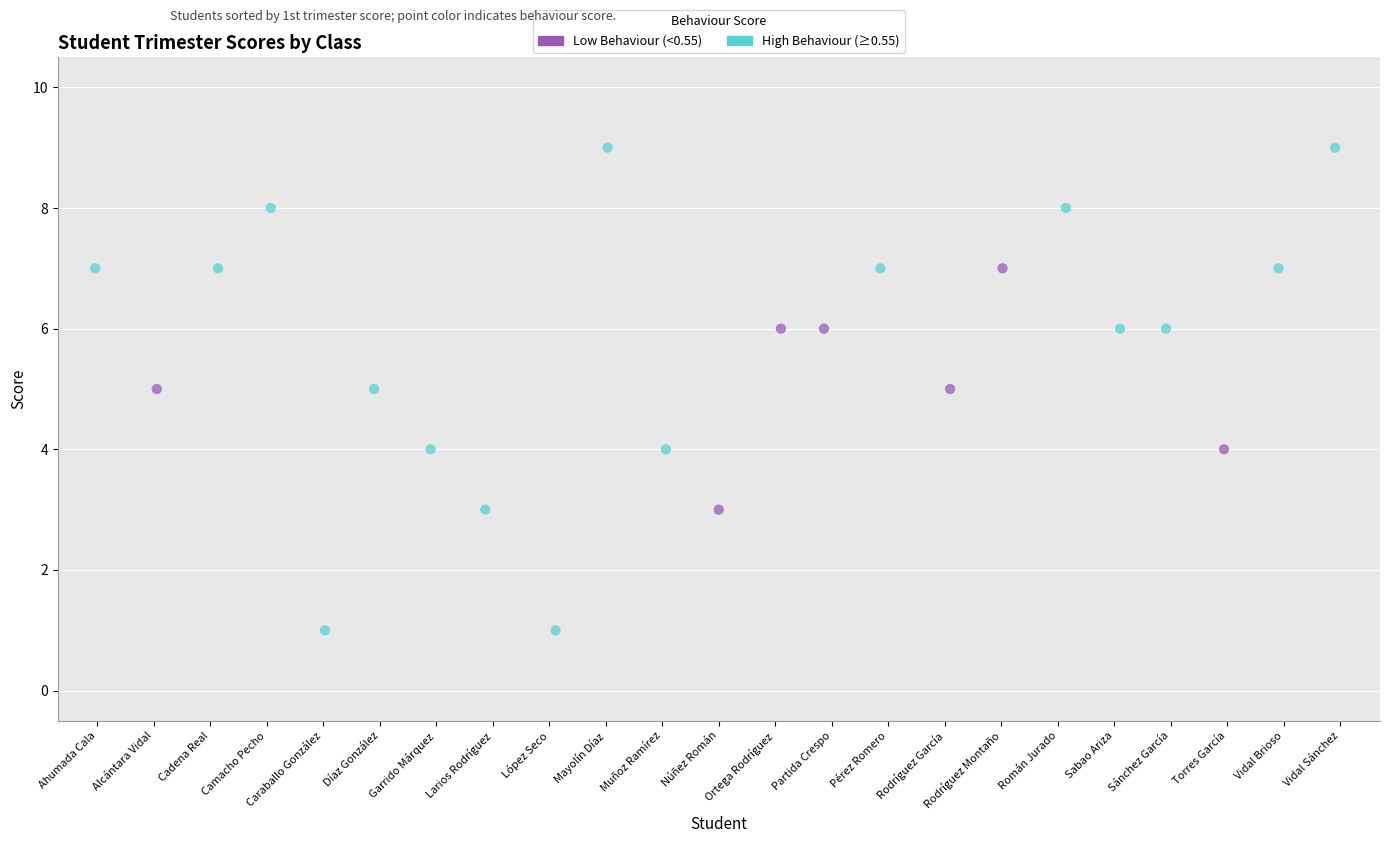

Which series contains the highest Y value?

High Behaviour (≥0.55)